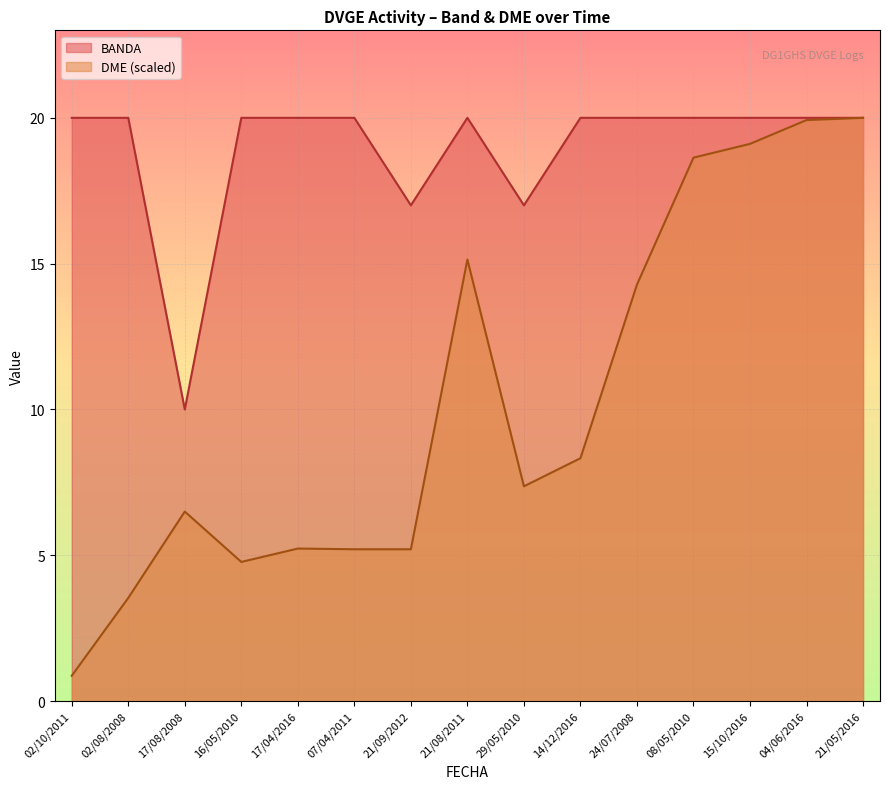

Which series has the largest total across all categories?

BANDA